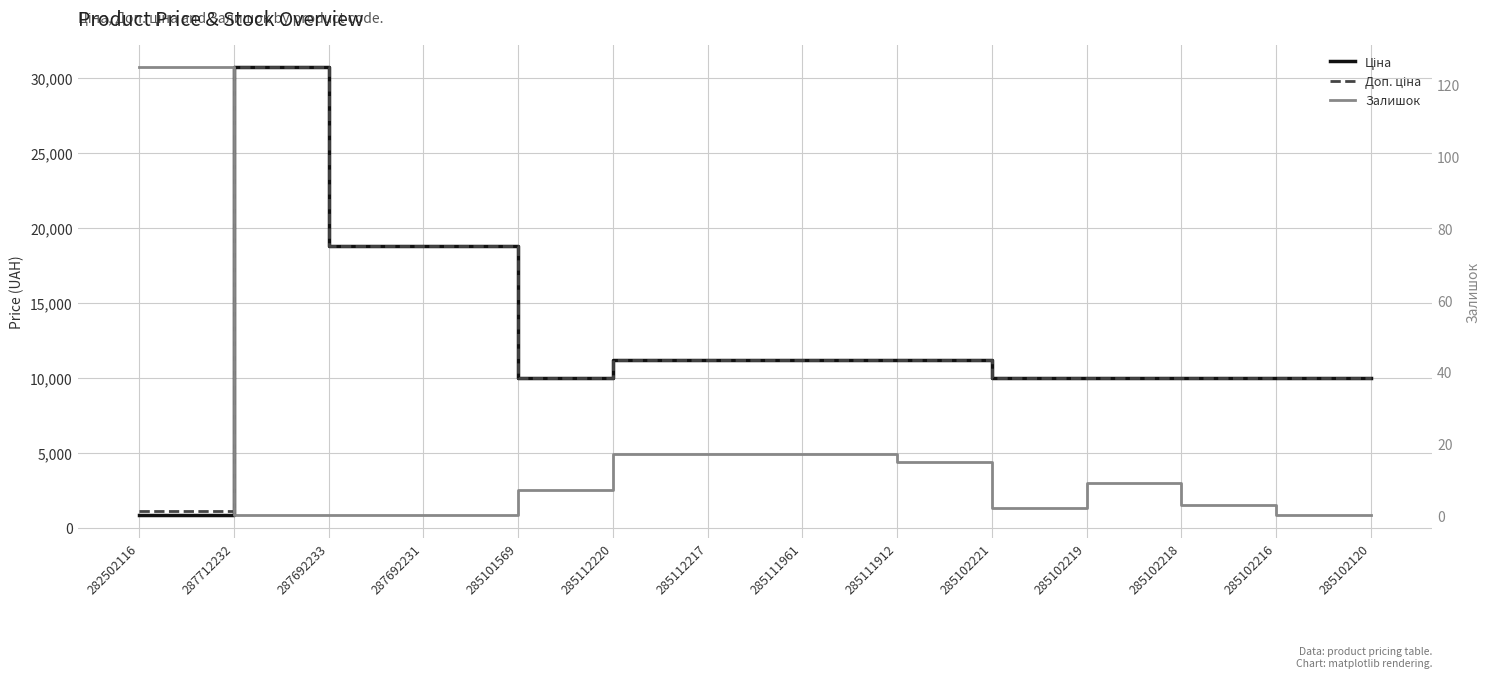

What position from the right is 287712232?

13